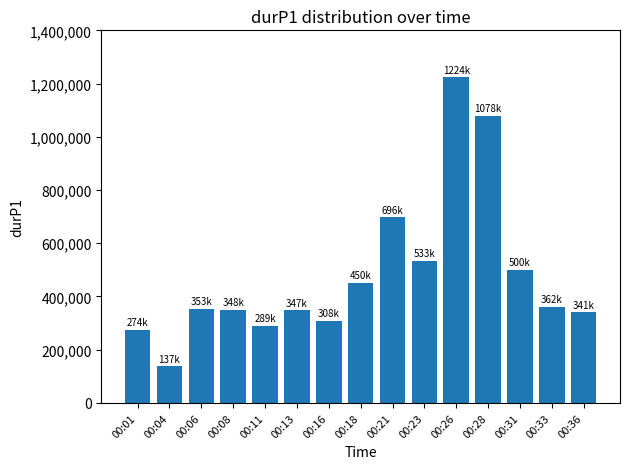

How many values are below 353213?

7